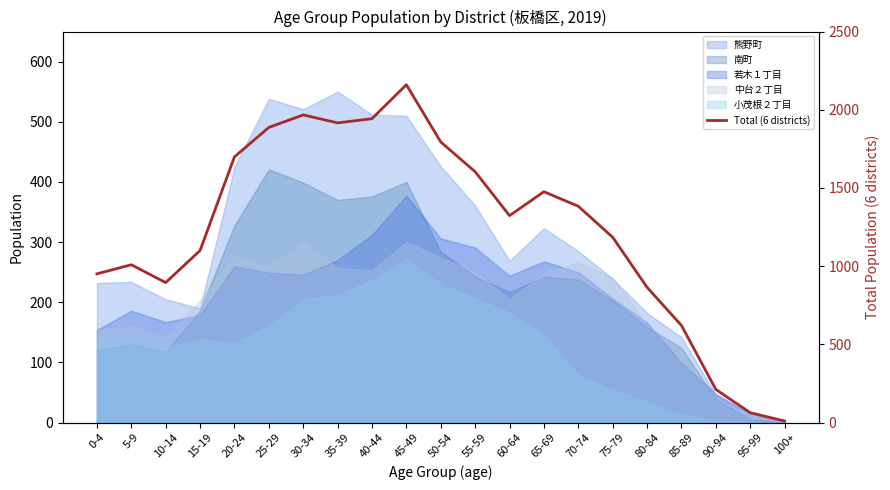

True or false: the data shows 865 at 80-84.

True